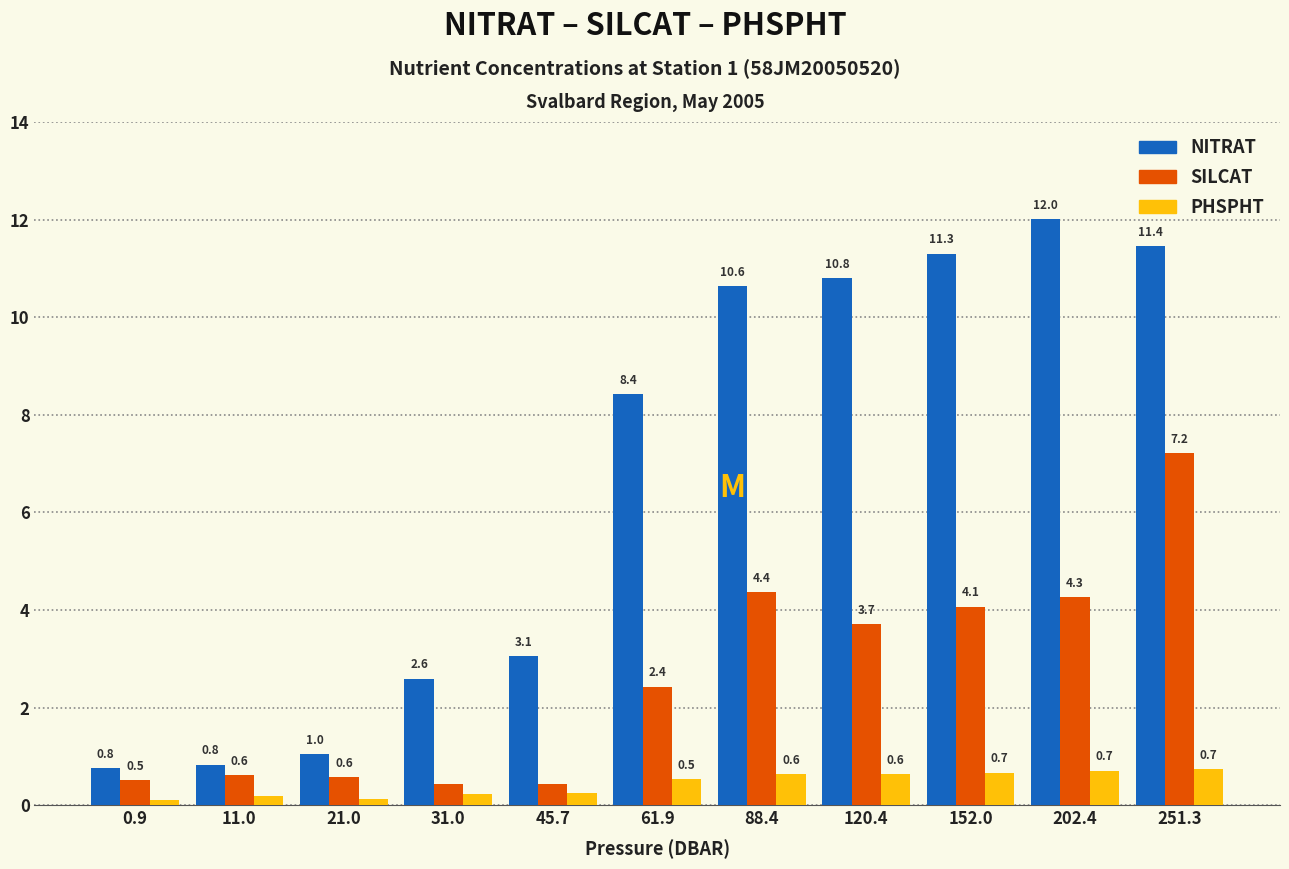

What is the label of the 11th bar from the right?

0.9